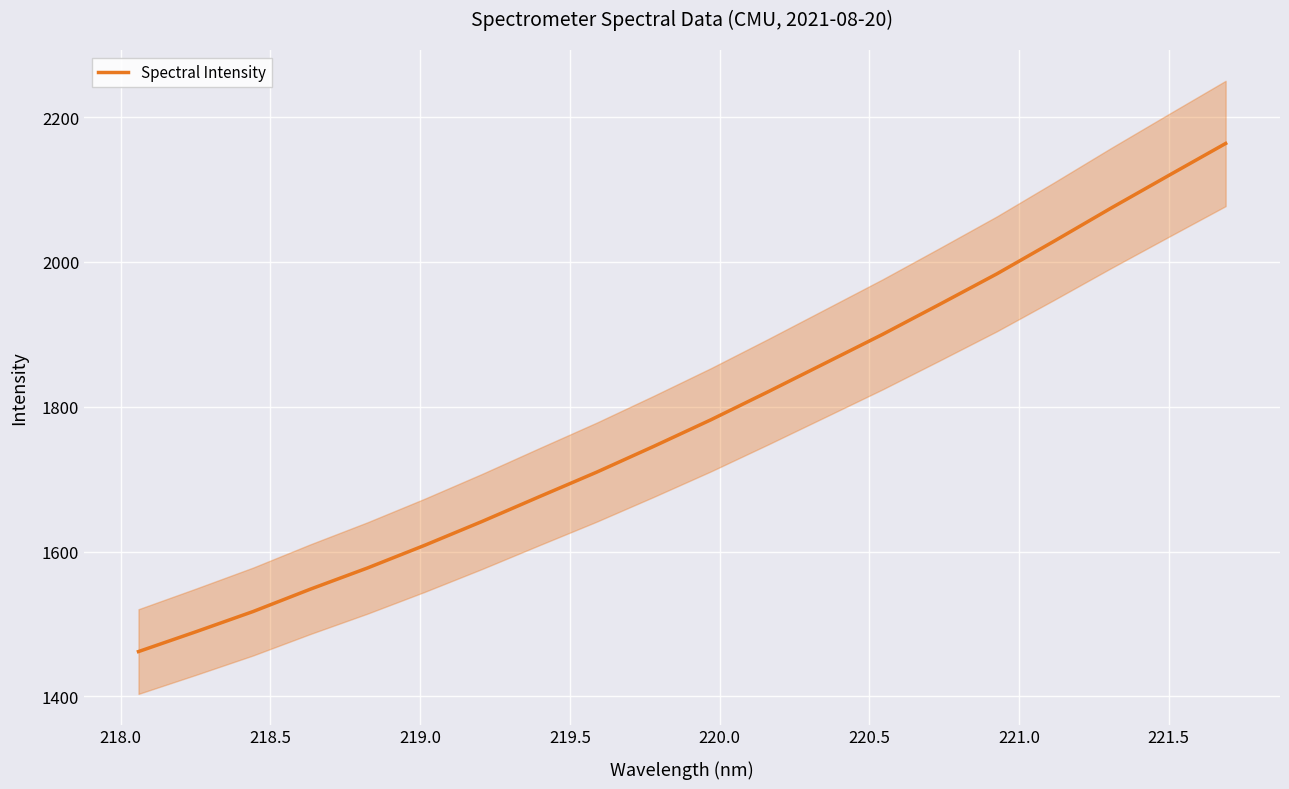

How many lines are shown in the chart?

1